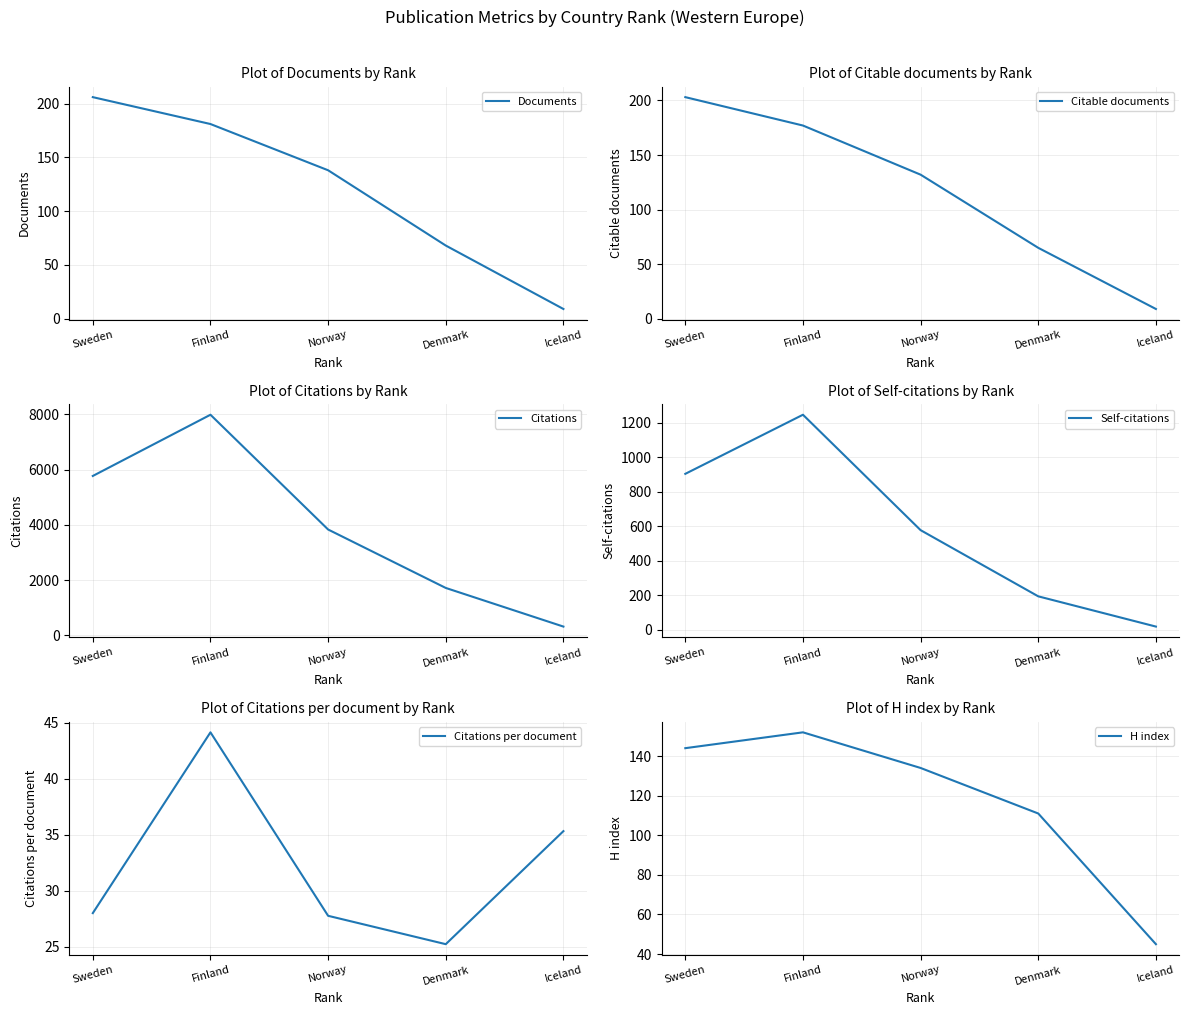

What is the average value of the Citable documents series?

117